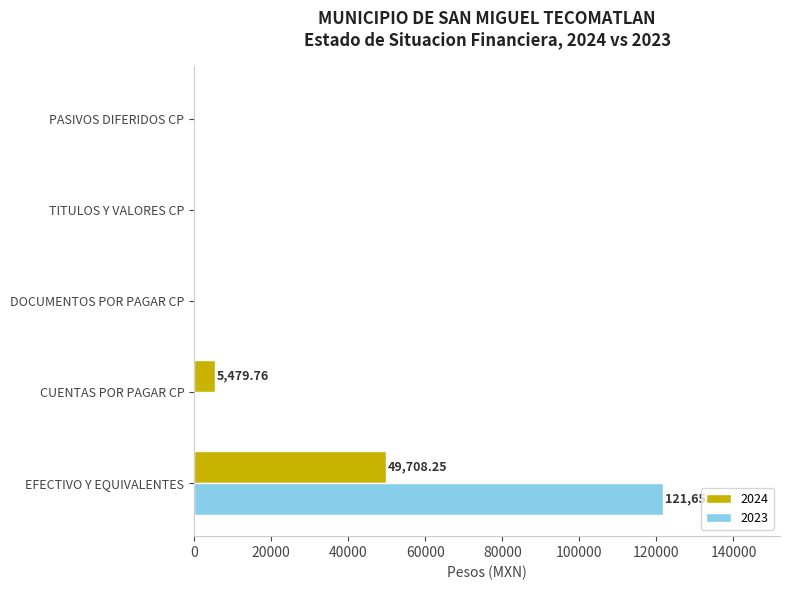

At which category is the sum across all series the highest?

EFECTIVO Y EQUIVALENTES